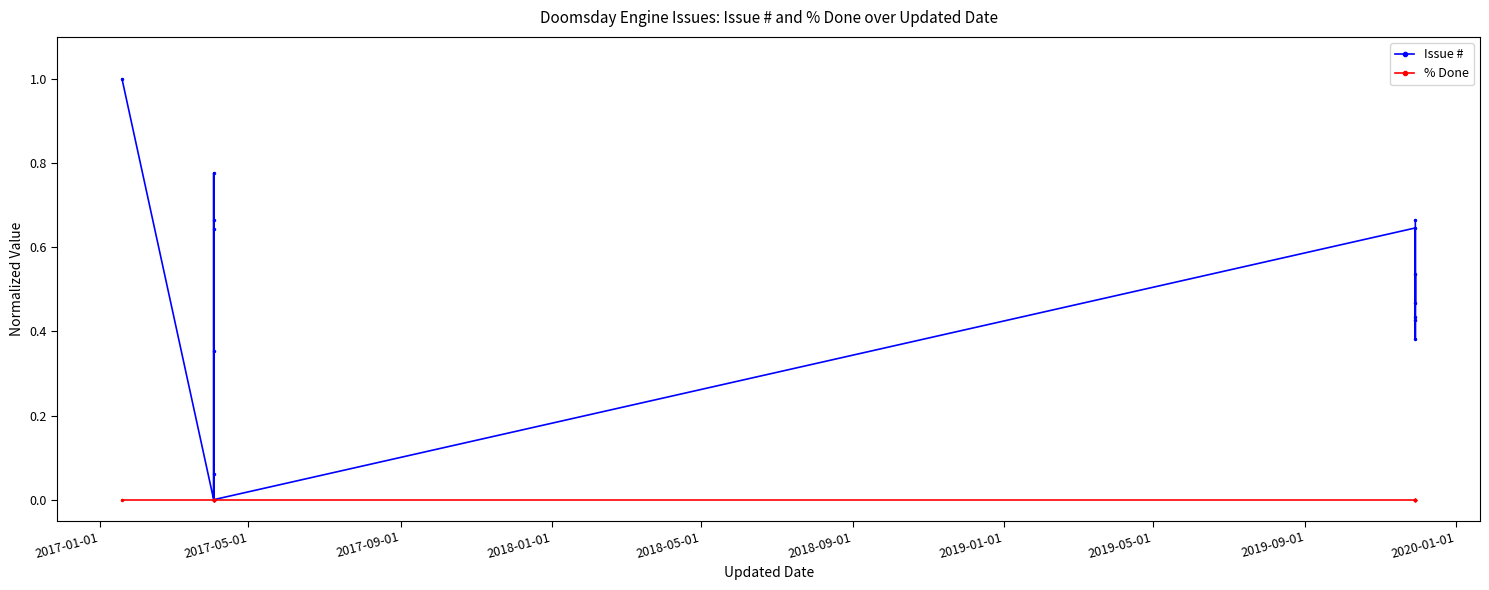

True or false: % Done and Issue # intersect in this chart.

False